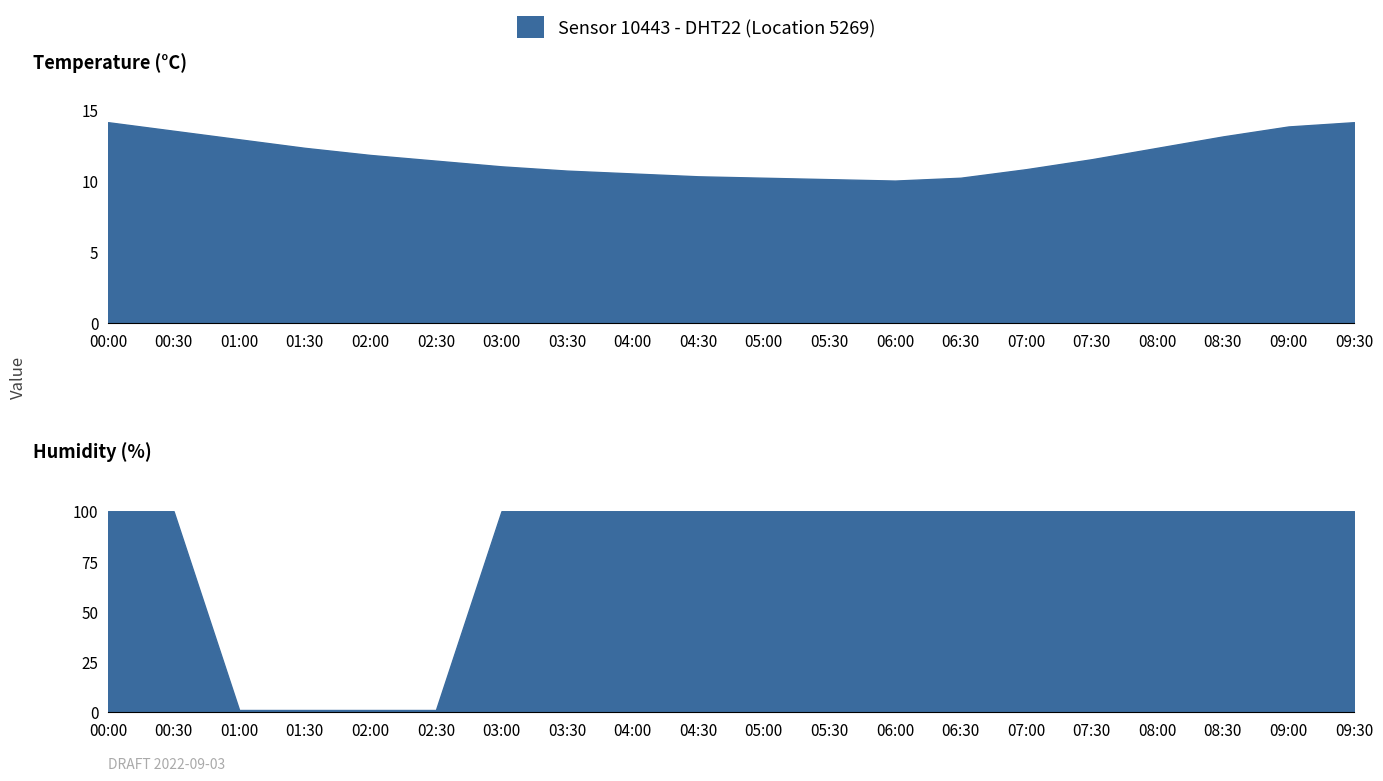

What position from the right is 06:00?

8